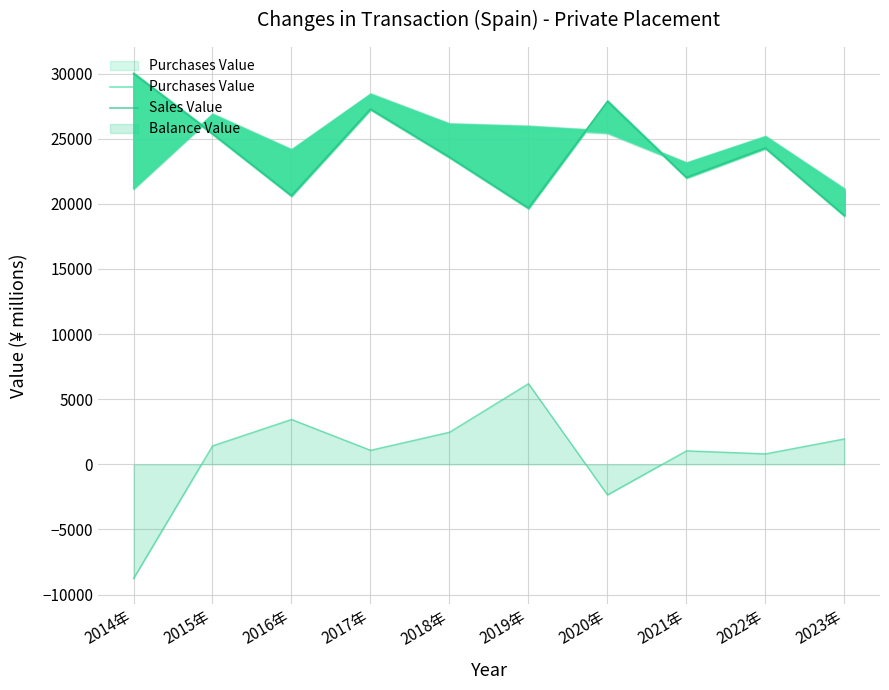

How many categories are shown in the chart?

10